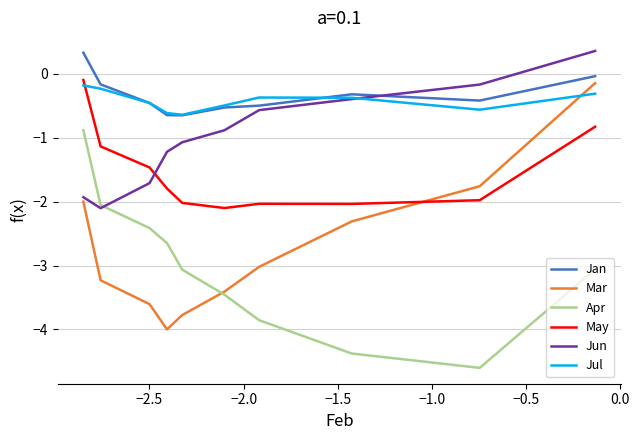

What is the greatest value displayed?

0.4